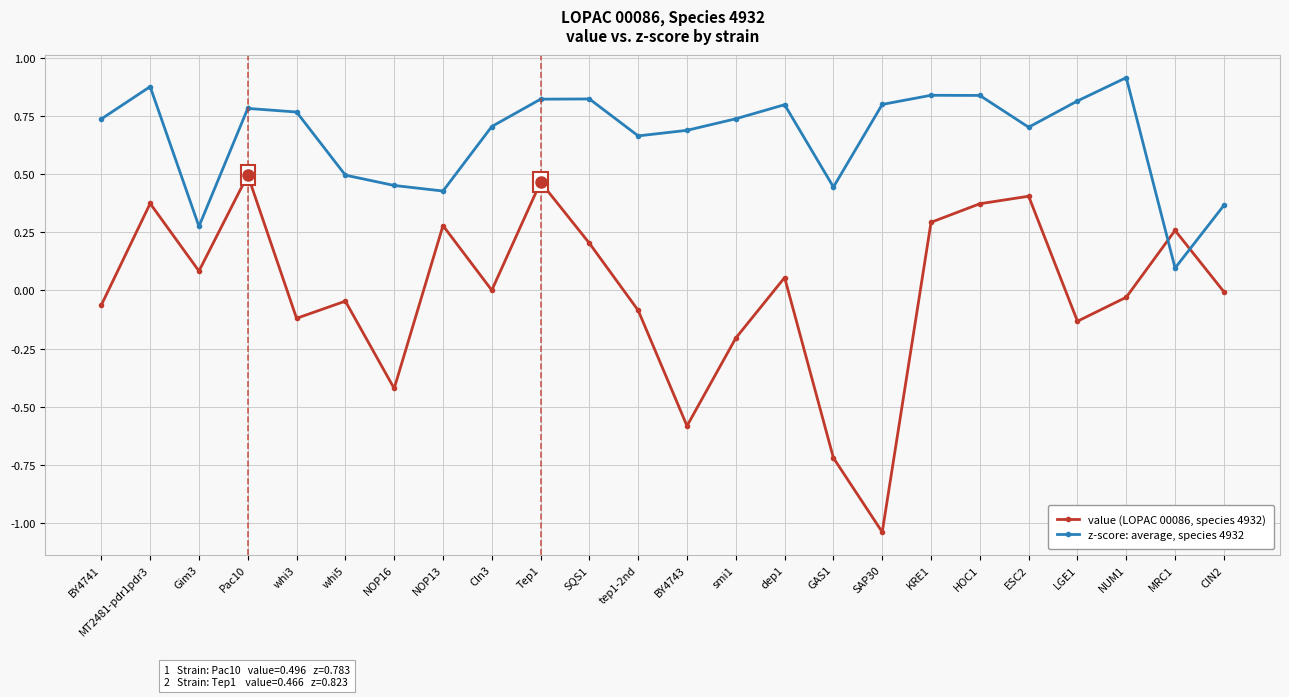

Which series has the widest spread of values?

value (LOPAC 00086, species 4932)